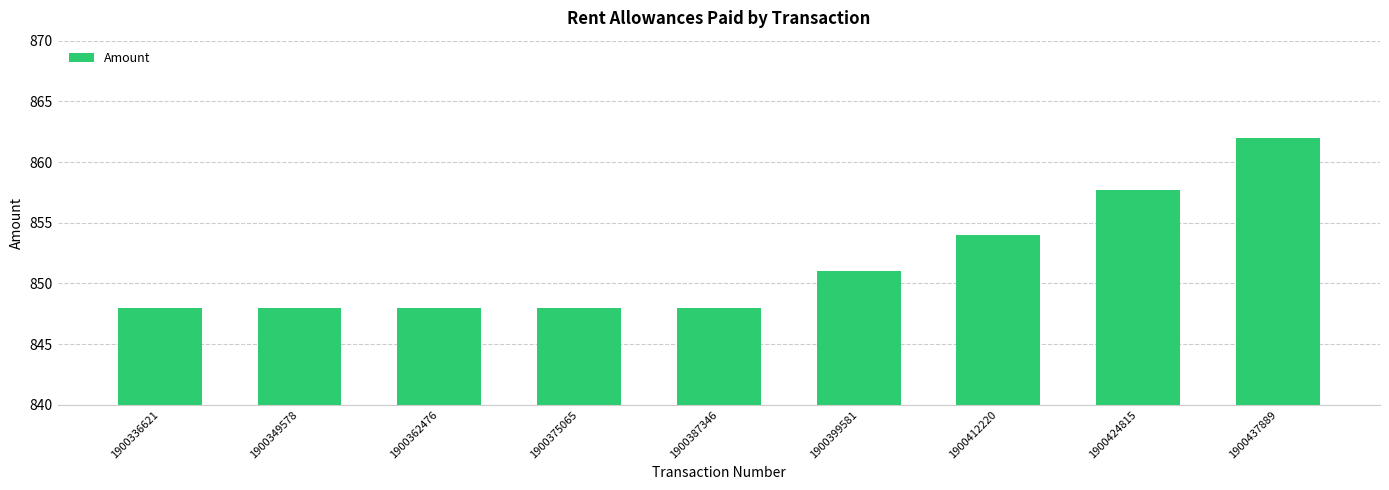

The chart shows a value of 1122.3 at 1900375065. True or false?

False